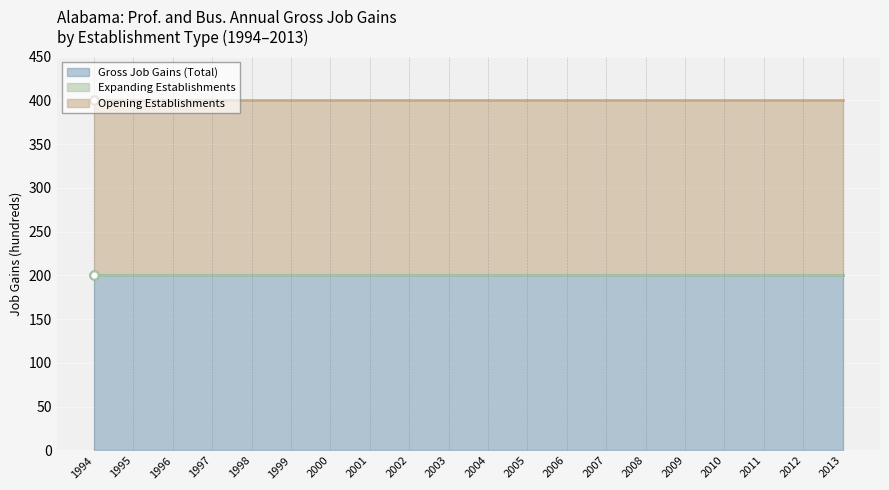

True or false: Opening Establishments and Expanding Establishments intersect in this chart.

False